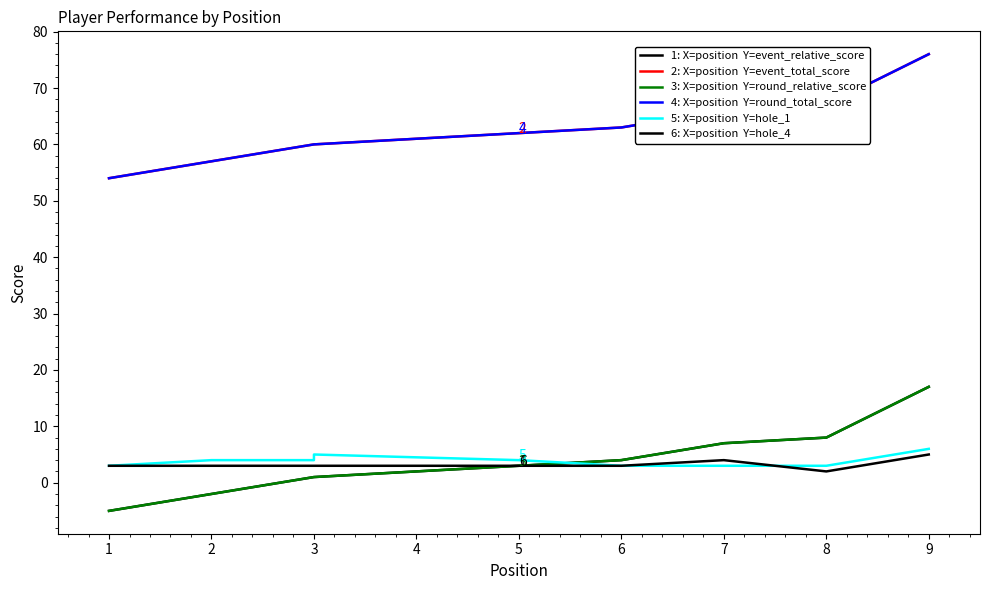

What is the maximum value for hole_1?

6